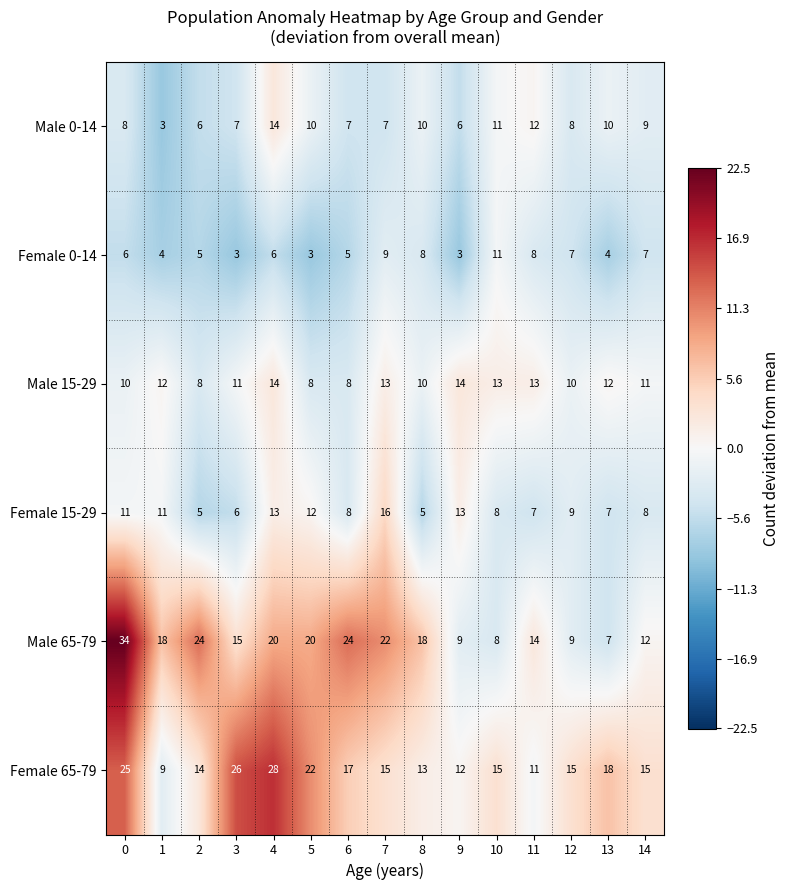

Which series changed the most between 4 and 13?

Male 65-79